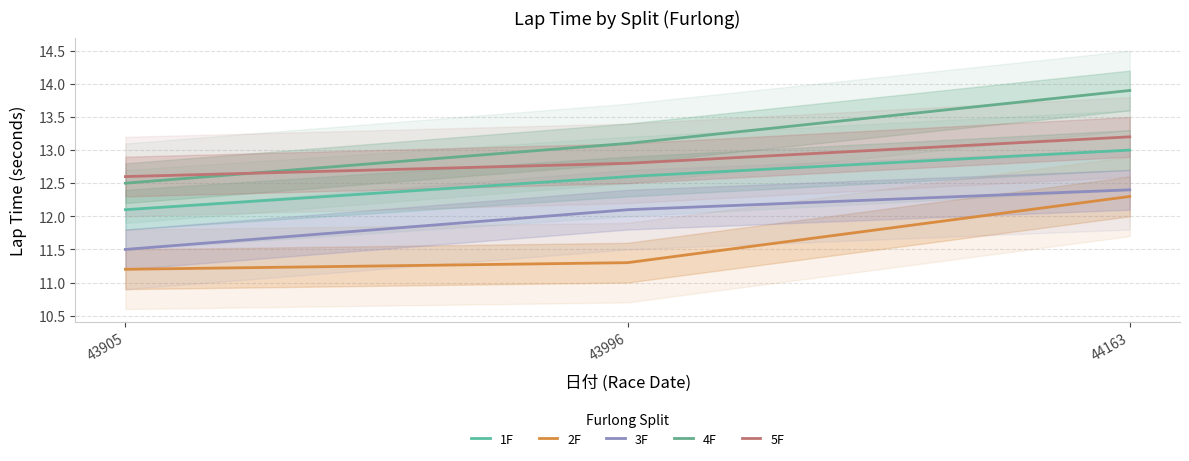

Reading right to left, what are all the values shown in this chart?

1F: 44163=13.0	43996=12.6	43905=12.1
2F: 44163=12.3	43996=11.3	43905=11.2
3F: 44163=12.4	43996=12.1	43905=11.5
4F: 44163=13.9	43996=13.1	43905=12.5
5F: 44163=13.2	43996=12.8	43905=12.6